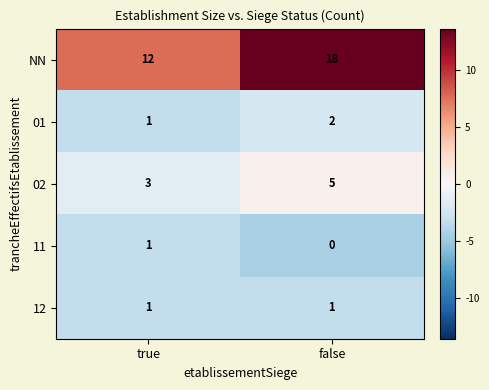

The value of 02 at true is 3. True or false?

True